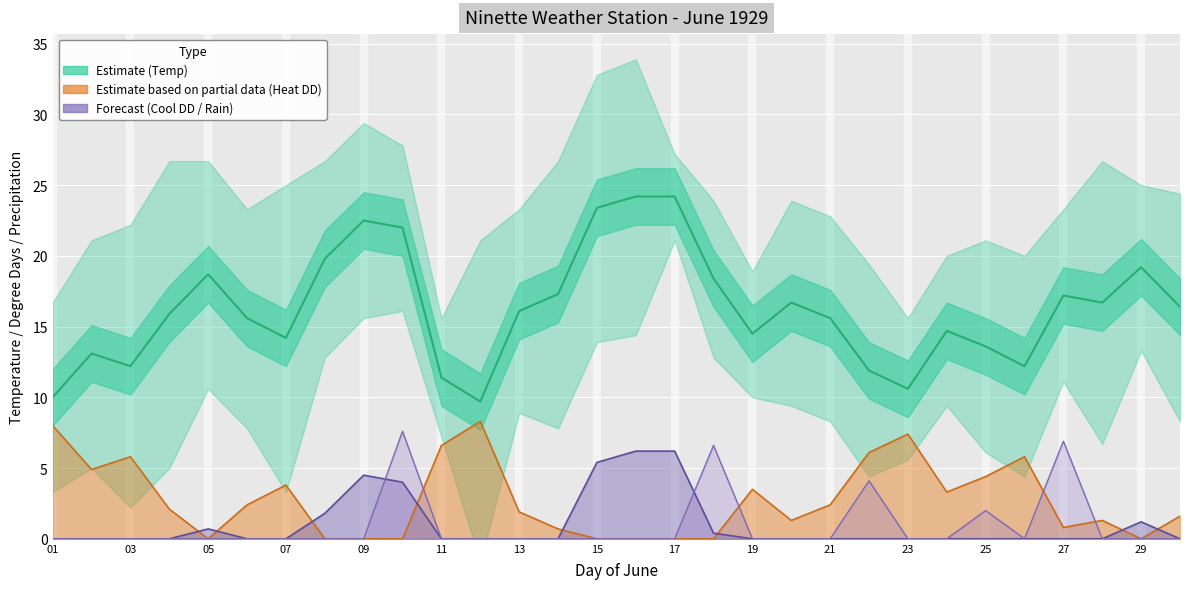

What is the change in value from 21 to 29?

+5.0